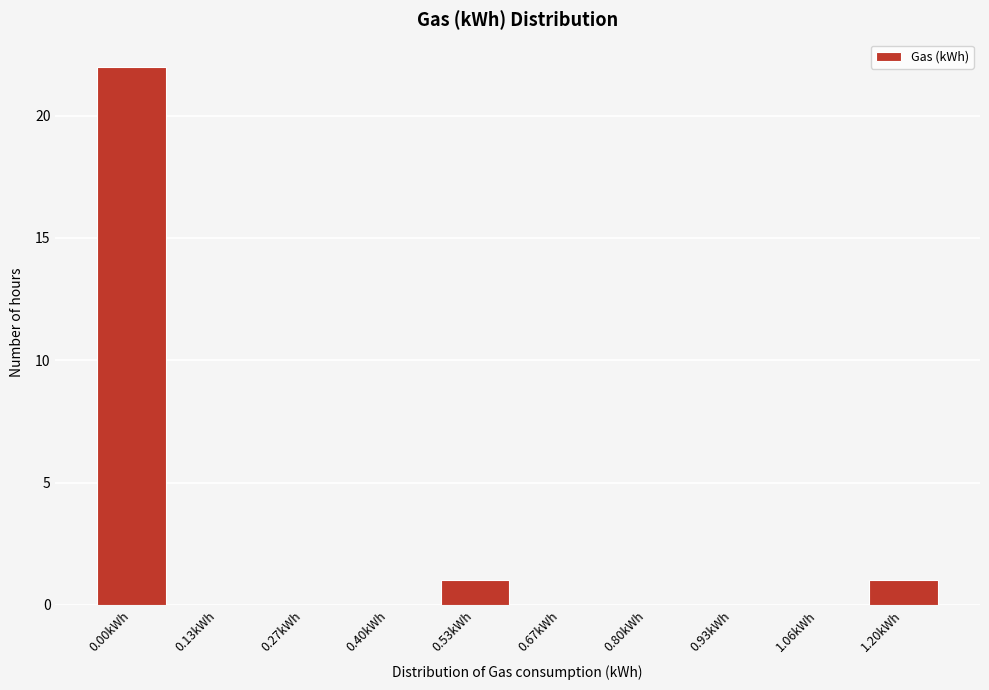

Reading left to right, what are all the values shown in this chart?

0.00kWh=22	0.13kWh=0	0.27kWh=0	0.40kWh=0	0.53kWh=1	0.67kWh=0	0.80kWh=0	0.93kWh=0	1.06kWh=0	1.20kWh=1